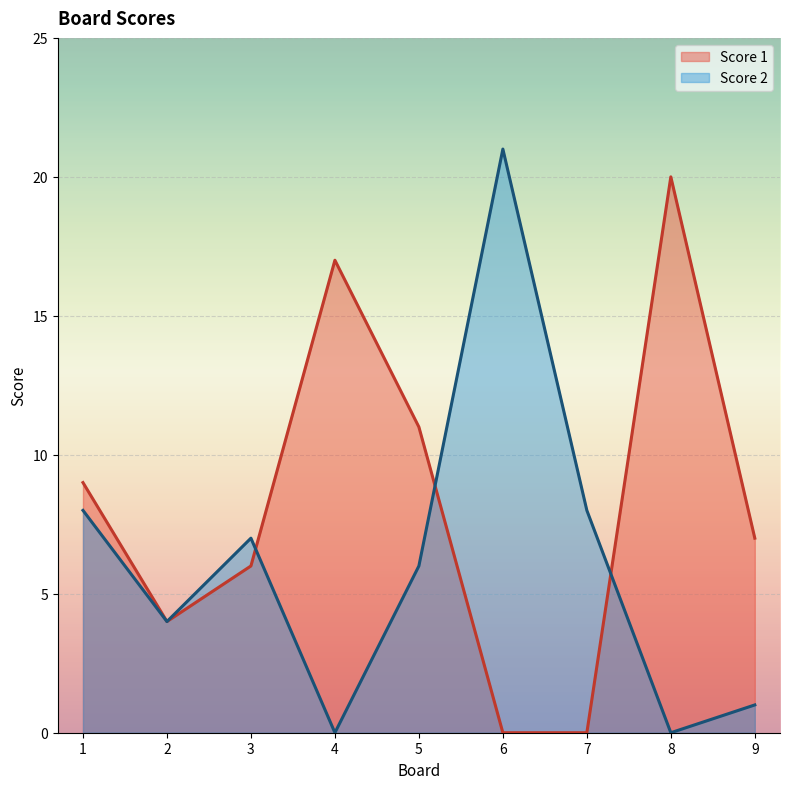

The value of Score 2 at 2 is 5. True or false?

False